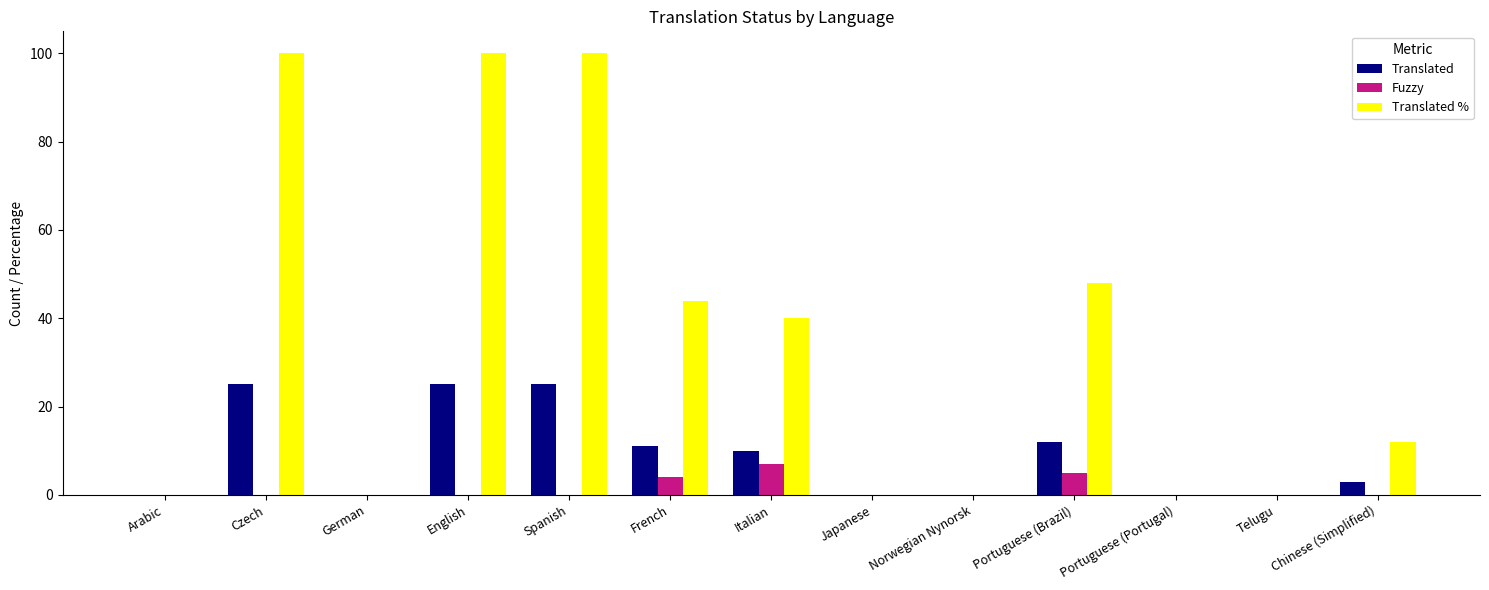

Which series has the largest range (max minus min)?

Translated %